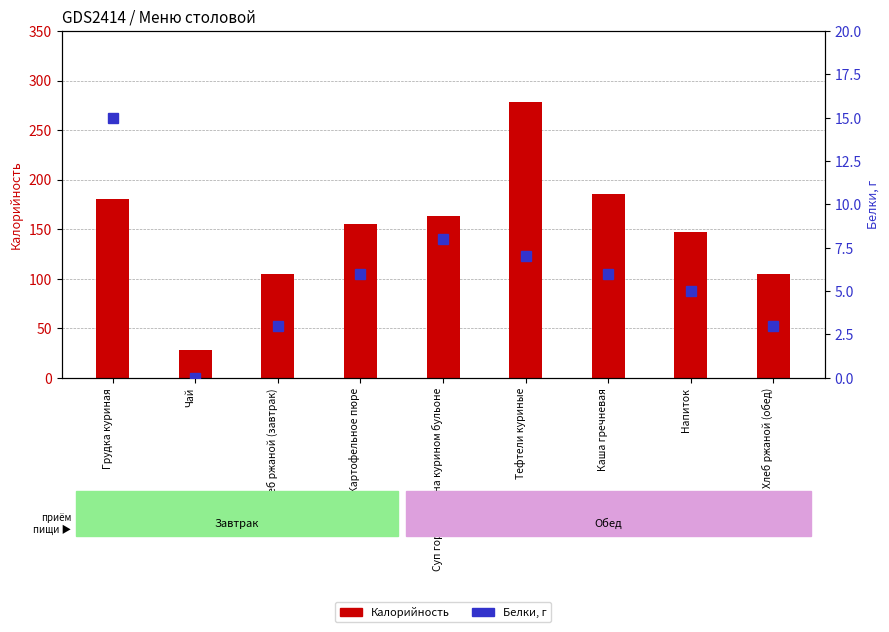

At which label is Калорийность closest to 153?

Картофельное пюре